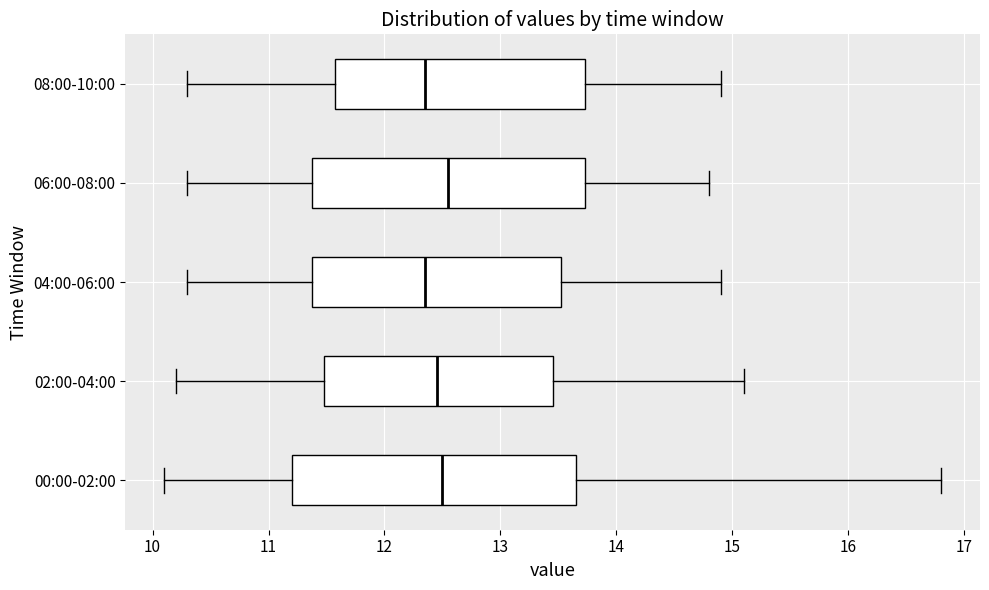

Reading bottom to top, transcribe this box plot: for each box, give where its median line is, the range the box spans, and where its two whiskers end, as read against the x-axis. The values are not printed on the chart, so give them approximately, as read against the axis.

00:00-02:00: median 12.5, box 11.2 to 13.6, whiskers 10.1 to 16.8
02:00-04:00: median 12.5, box 11.5 to 13.5, whiskers 10.2 to 15.1
04:00-06:00: median 12.4, box 11.4 to 13.5, whiskers 10.3 to 14.9
06:00-08:00: median 12.6, box 11.4 to 13.7, whiskers 10.3 to 14.8
08:00-10:00: median 12.4, box 11.6 to 13.7, whiskers 10.3 to 14.9